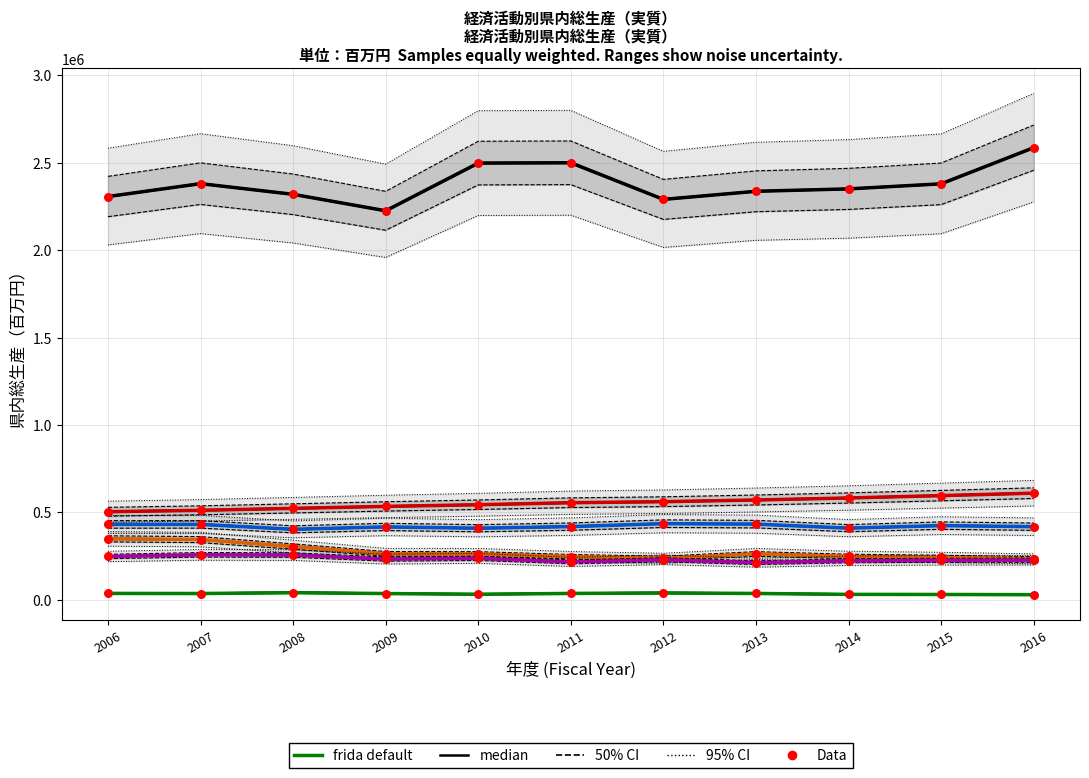

At which category is the sum across all series the highest?

2016